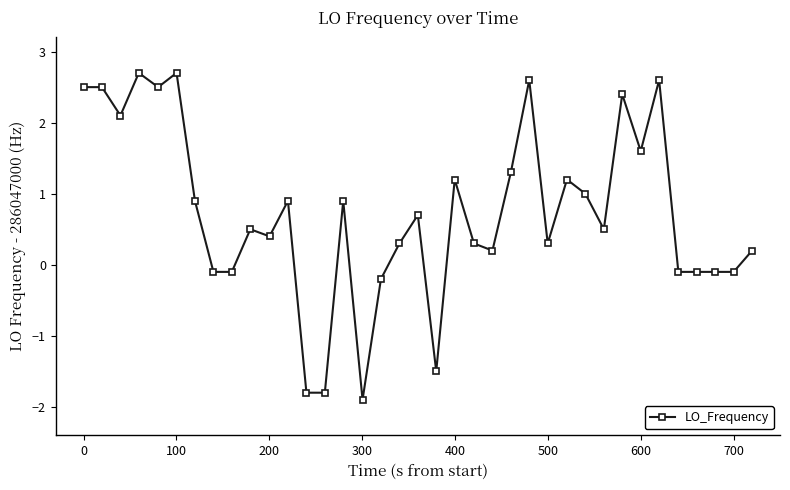

What is the difference between the second highest and minimum values?

4.6